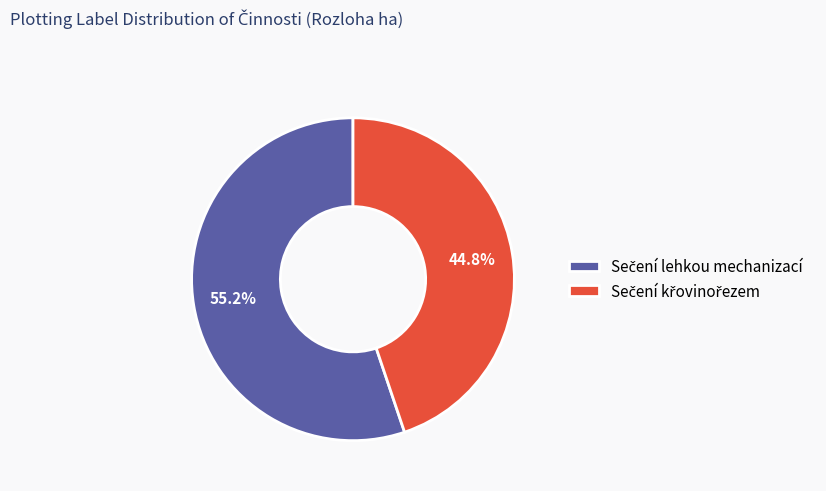

Is there a majority slice in this chart?

Yes